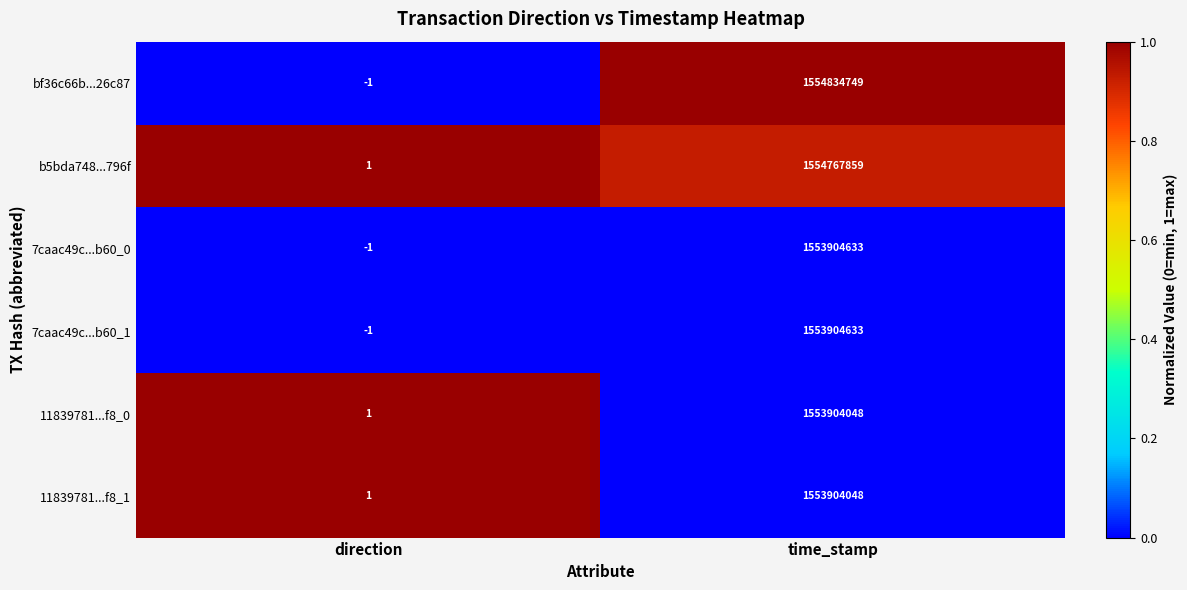

List the labels in order of 7caac49c...b60_1 value, smallest first.

direction, time_stamp